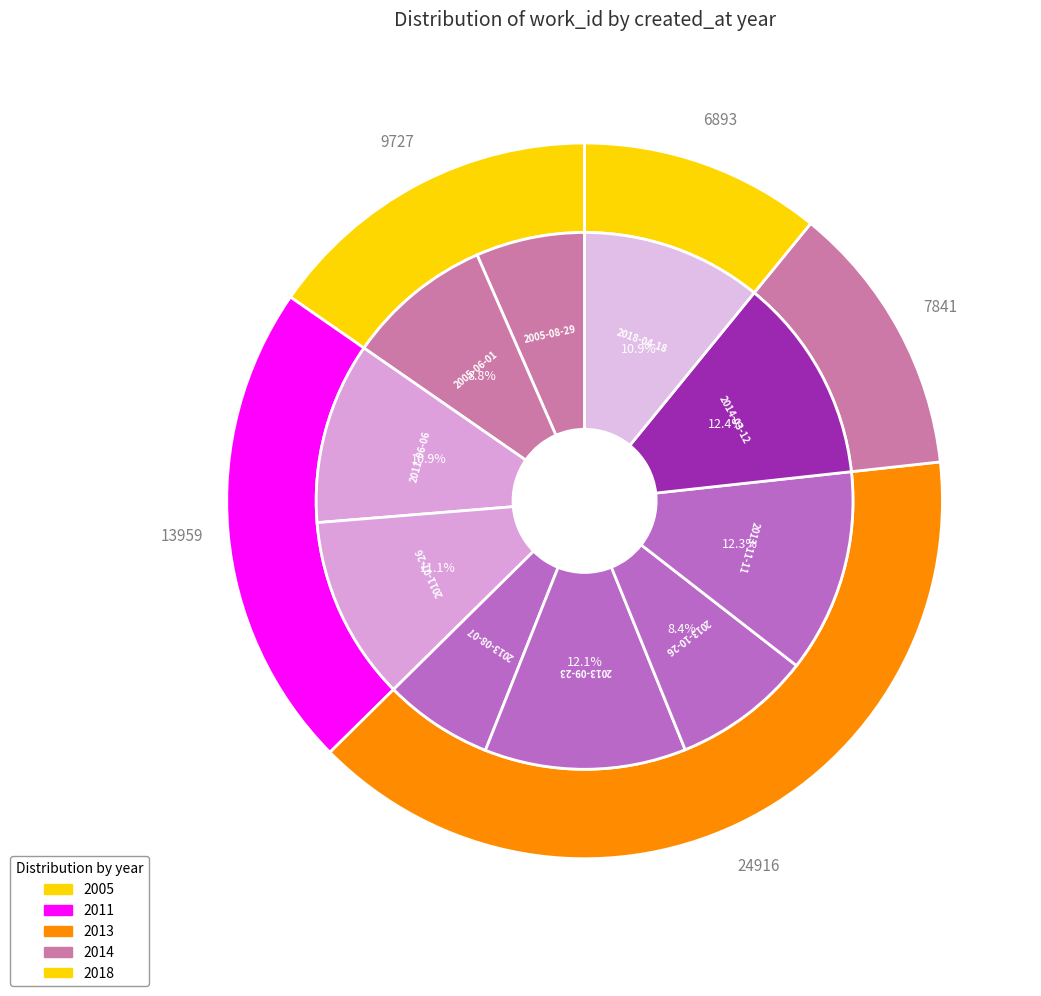

To the nearest percent, what percentage of the pie is 2014-03-12?

12%